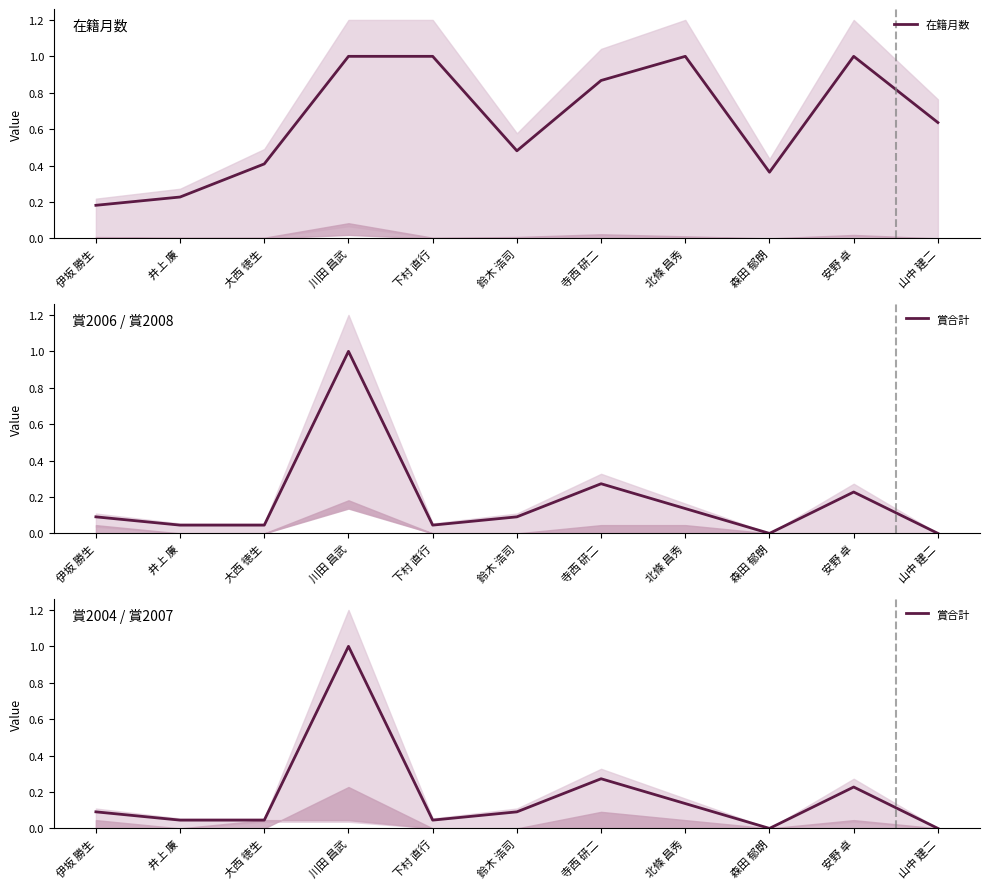

In 在籍月数, how many points are higher than both neighbors (excluding endpoints)?

2